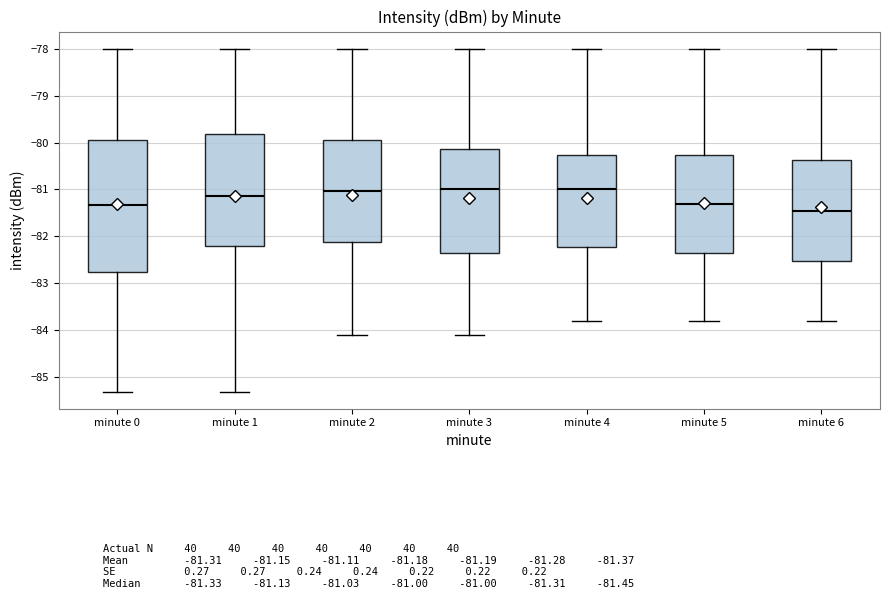

Reading left to right, read every box against the y-axis: the position of its median line, the range the box covers, and the ends of its whiskers. The values are not printed on the chart, so give them approximately, as read against the axis.

minute 0: median -81.3, box -82.8 to -79.9, whiskers -85.3 to -78.0
minute 1: median -81.1, box -82.2 to -79.8, whiskers -85.3 to -78.0
minute 2: median -81.0, box -82.1 to -79.9, whiskers -84.1 to -78.0
minute 3: median -81.0, box -82.3 to -80.1, whiskers -84.1 to -78.0
minute 4: median -81.0, box -82.2 to -80.3, whiskers -83.8 to -78.0
minute 5: median -81.3, box -82.3 to -80.3, whiskers -83.8 to -78.0
minute 6: median -81.4, box -82.5 to -80.4, whiskers -83.8 to -78.0